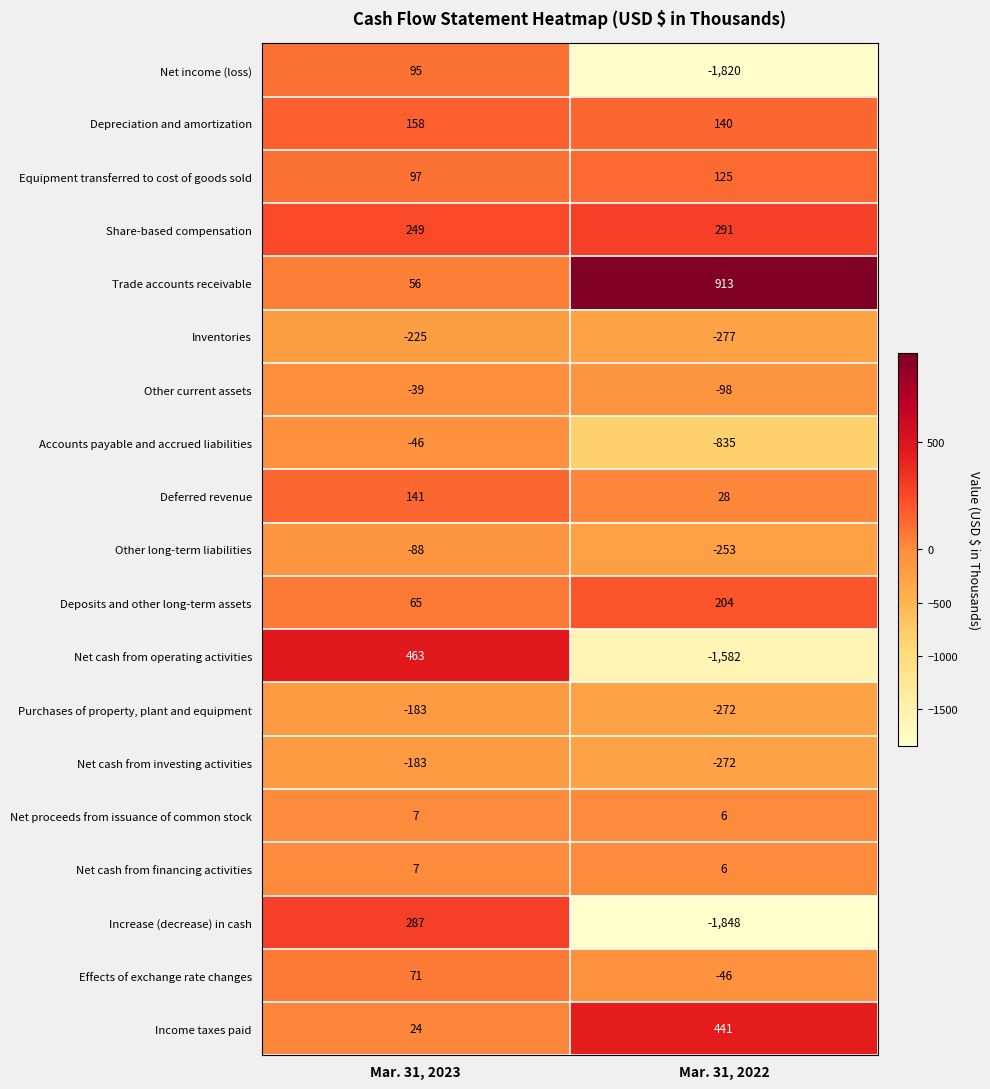

At which label does Purchases of property, plant and equipment reach its minimum?

Mar. 31, 2022